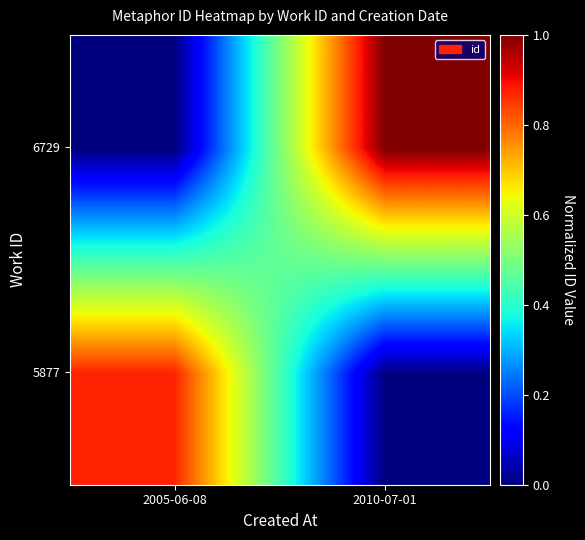

What is the spread (max minus min) of values at 2010-07-01?

1.0